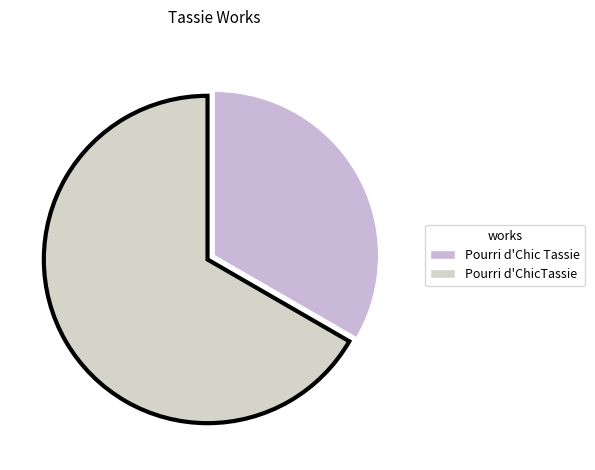

To the nearest percent, what is the combined percentage of Pourri d'ChicTassie and Pourri d'Chic Tassie?

100%